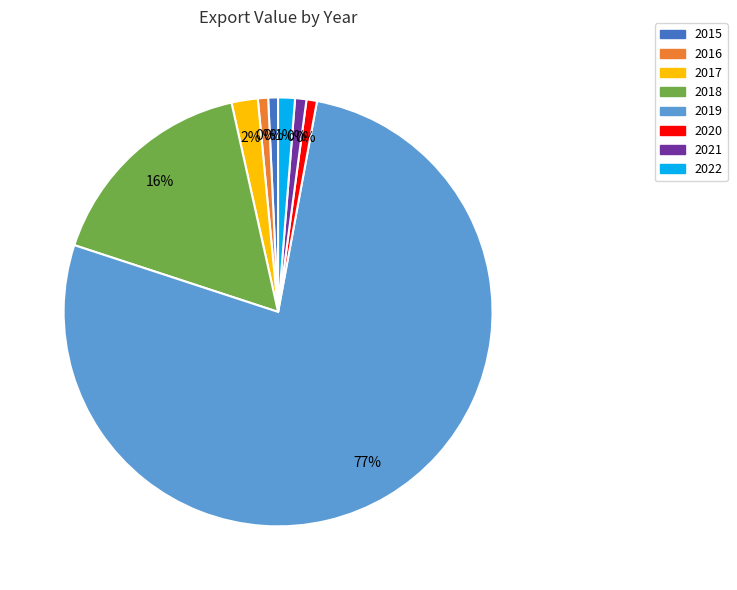

Does 2019 account for over 50% of the chart?

Yes